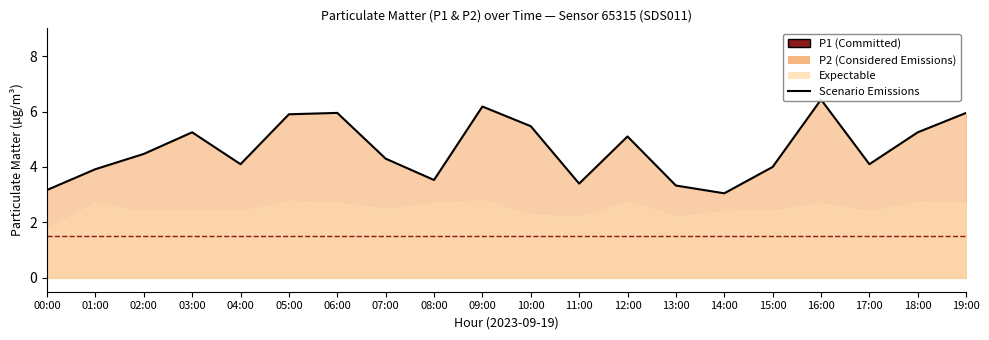

How many data points does each series have?

20